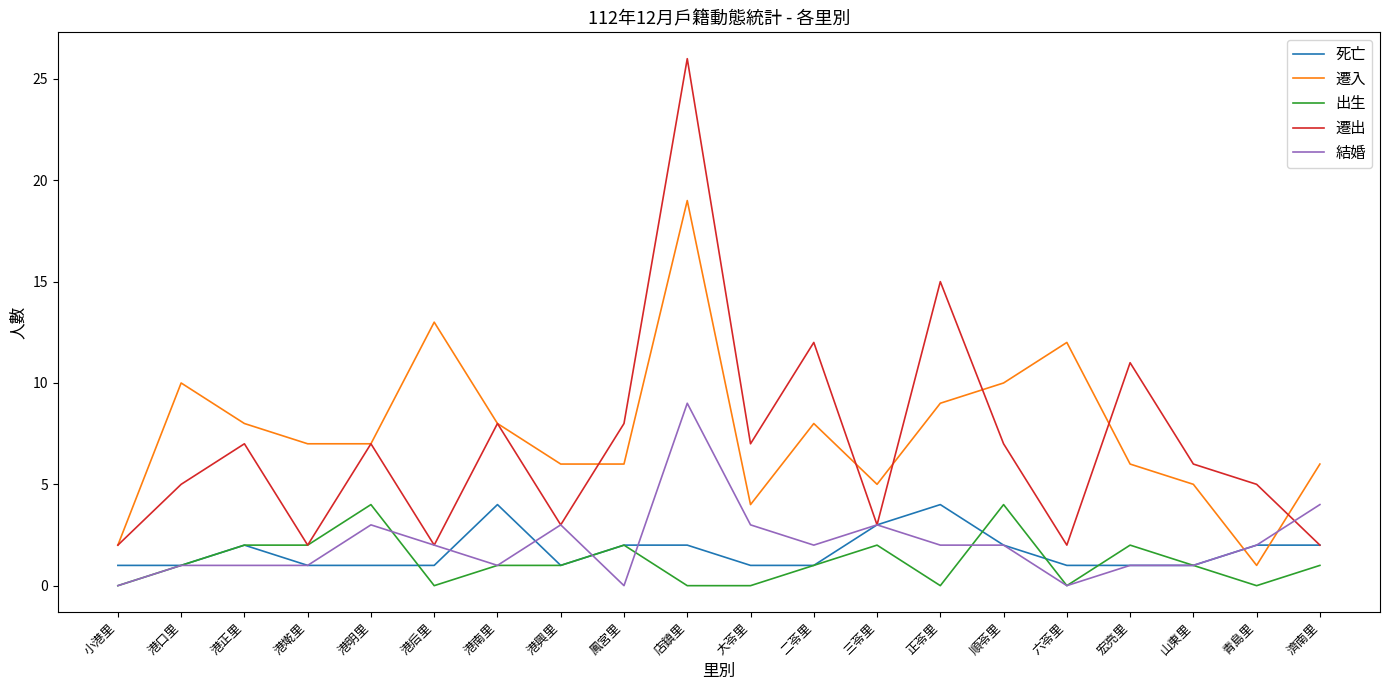

True or false: 死亡 has more than 2 points higher than both neighbors.

True